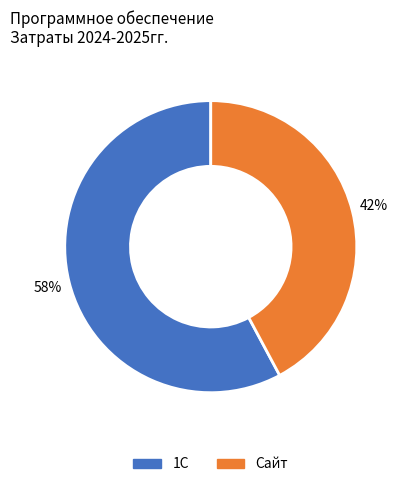

Rank the categories by value from highest to lowest.

1С, Сайт